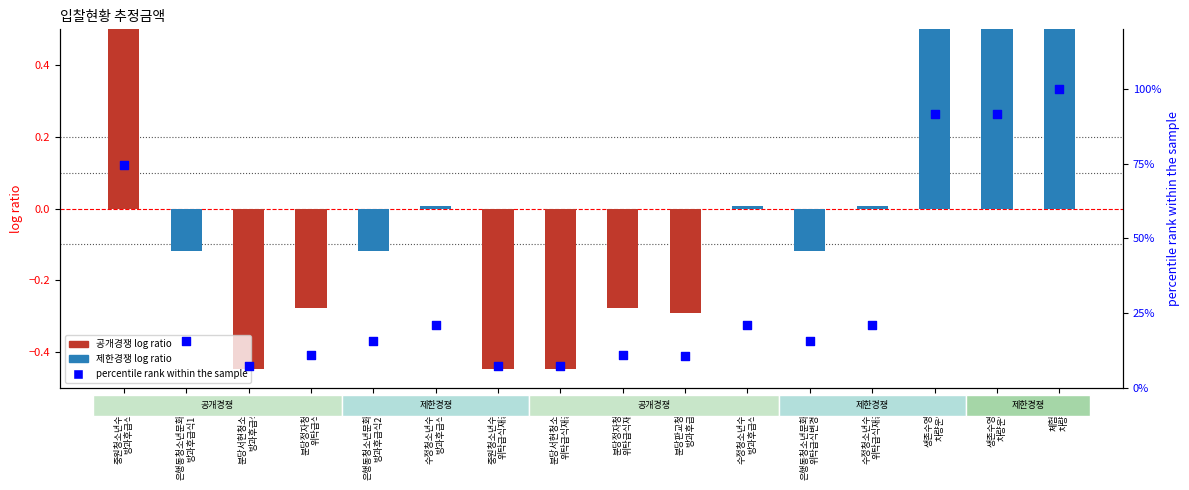

What is the total value across all series at 중원청소년수련관
위탁급식재공고?

7.0